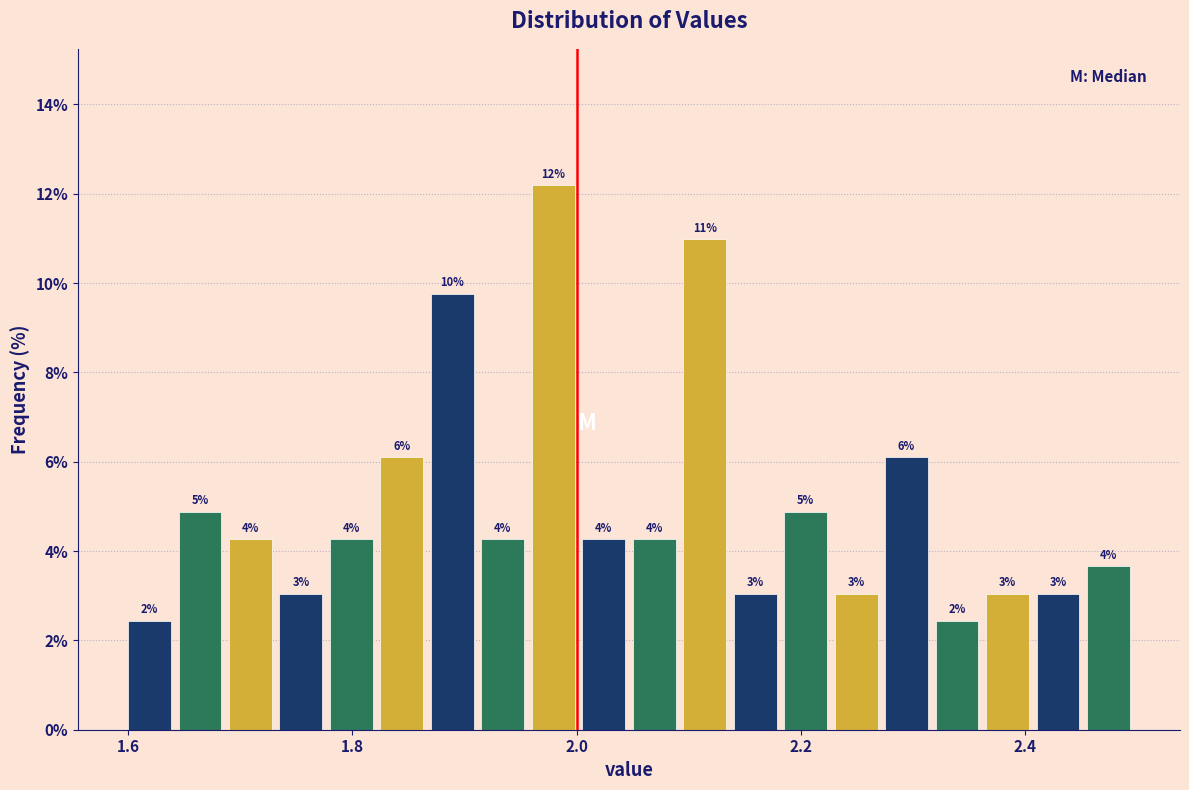

Around what value on the x-axis is the tallest bar? Give the approximate position of its centre, as read against the axis.

1.98